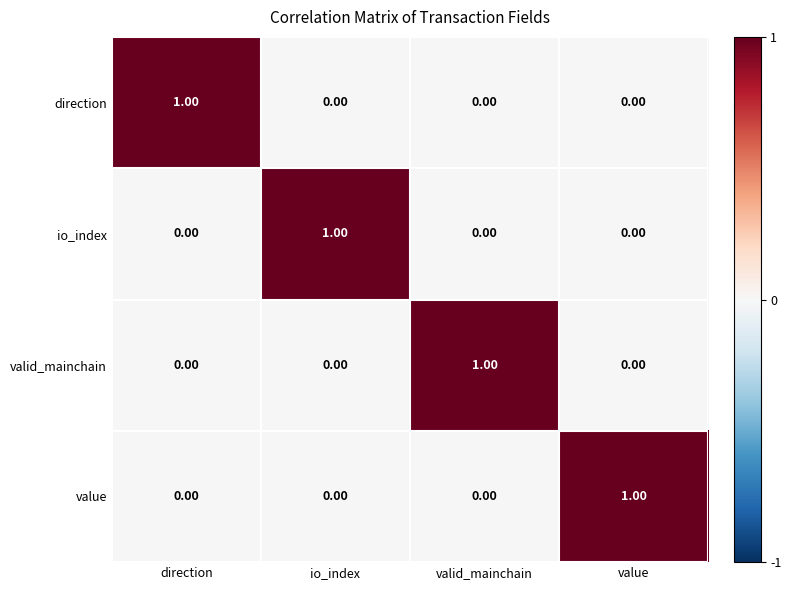

At how many categories does at least one series exceed 0?

4